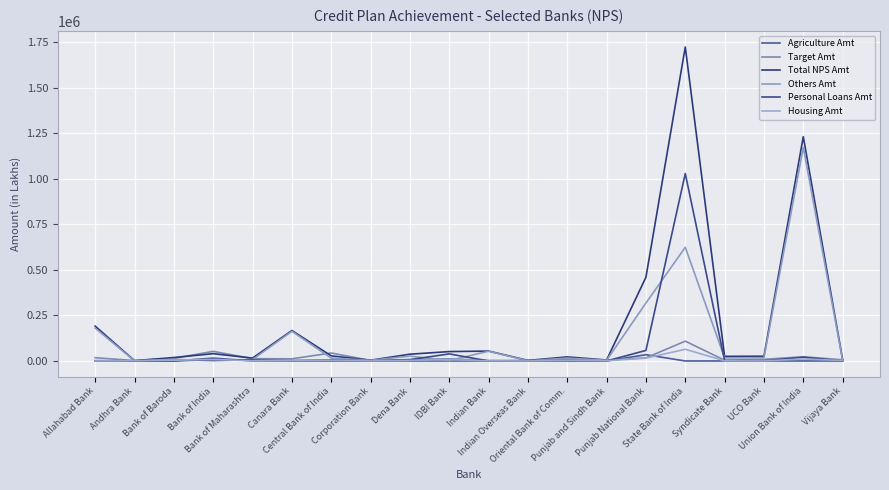

Is this an area chart (filled region under the line)?

No